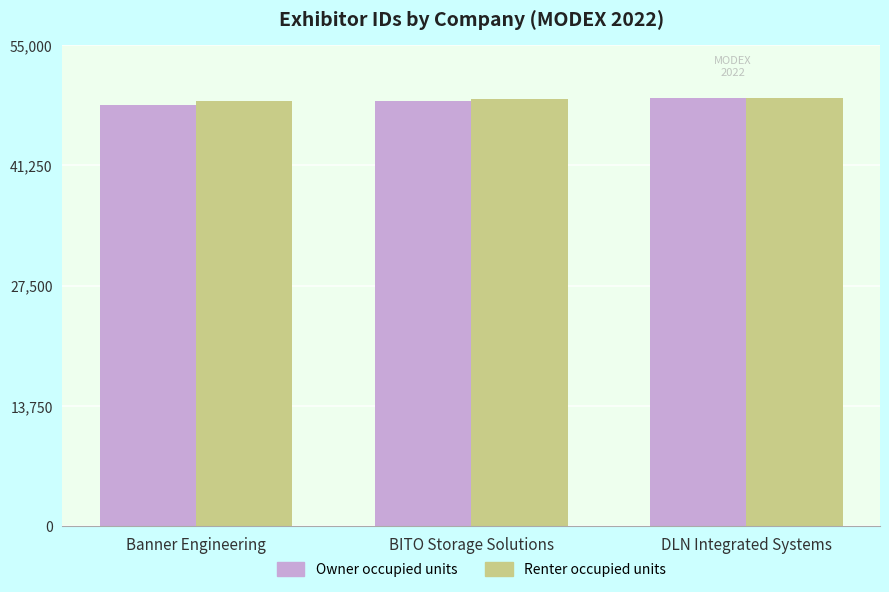

Which category has the lowest value in the Owner occupied units series?

Banner Engineering